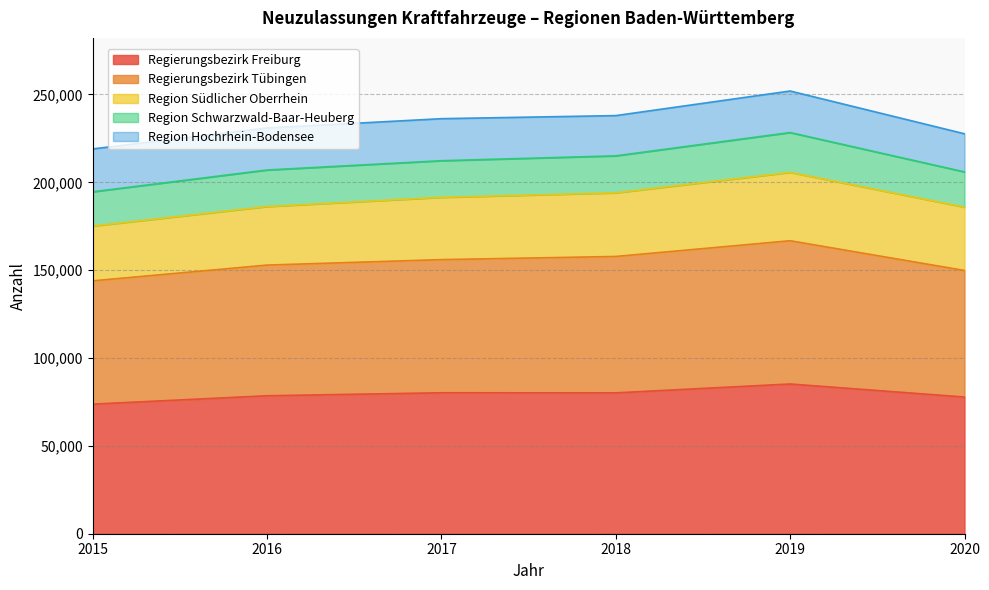

What is the sum of all Regierungsbezirk Freiburg values?

475651